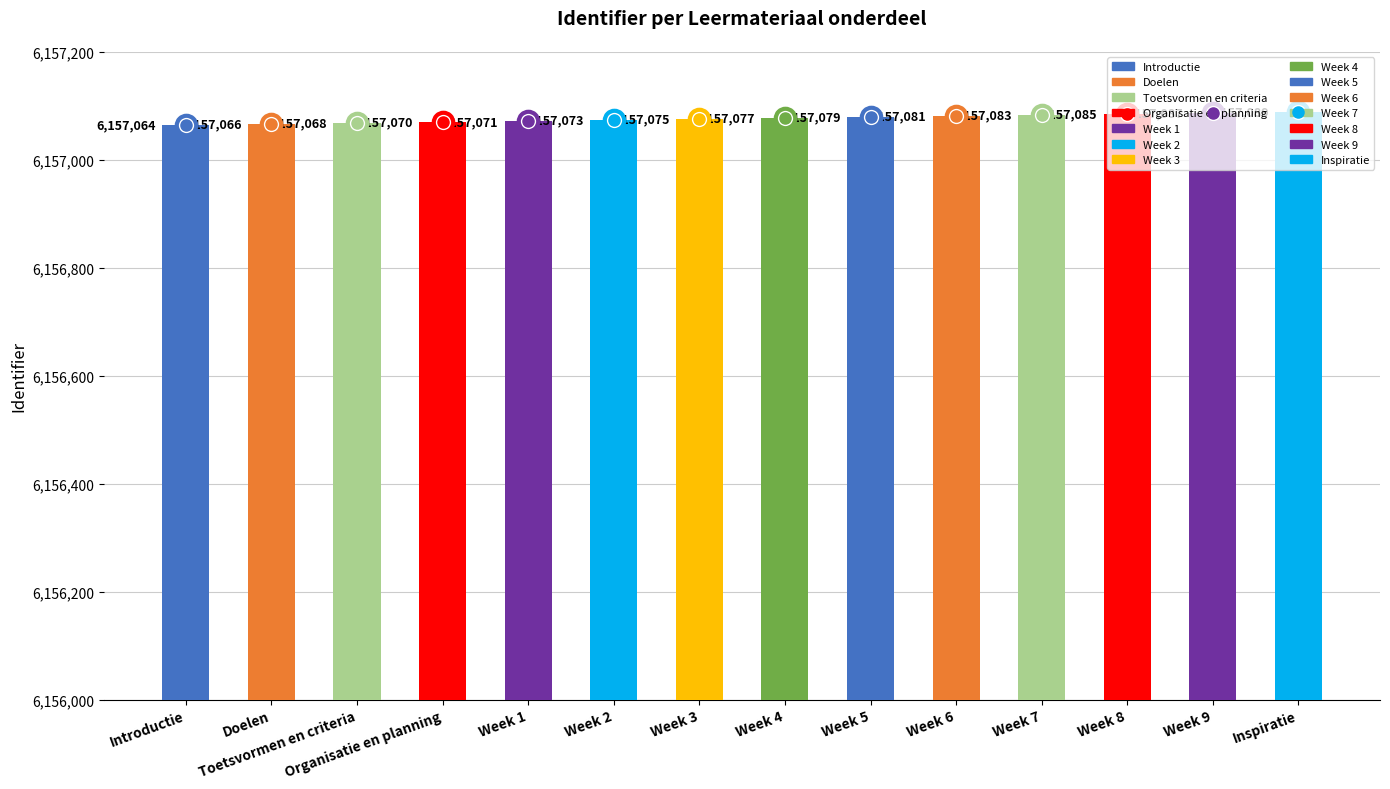

What is the greatest value displayed?

6157089